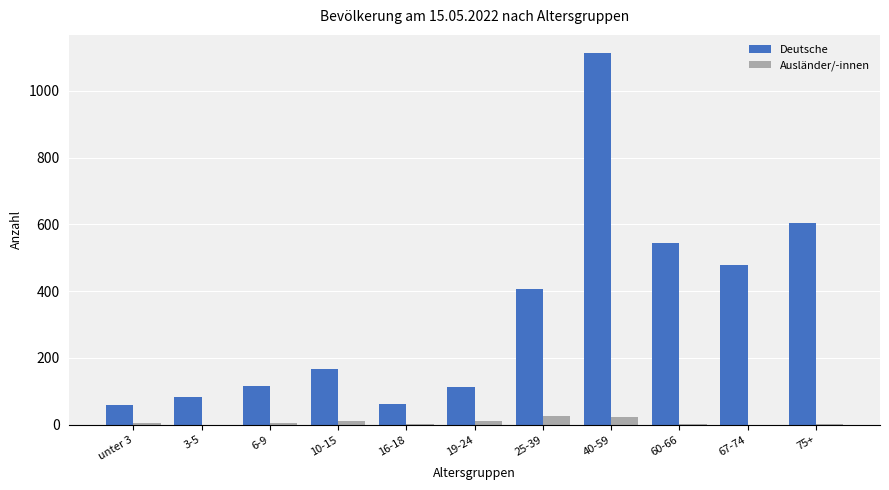

Is the value of Ausländer/-innen at 6-9 greater than the value of Deutsche at 40-59?

No